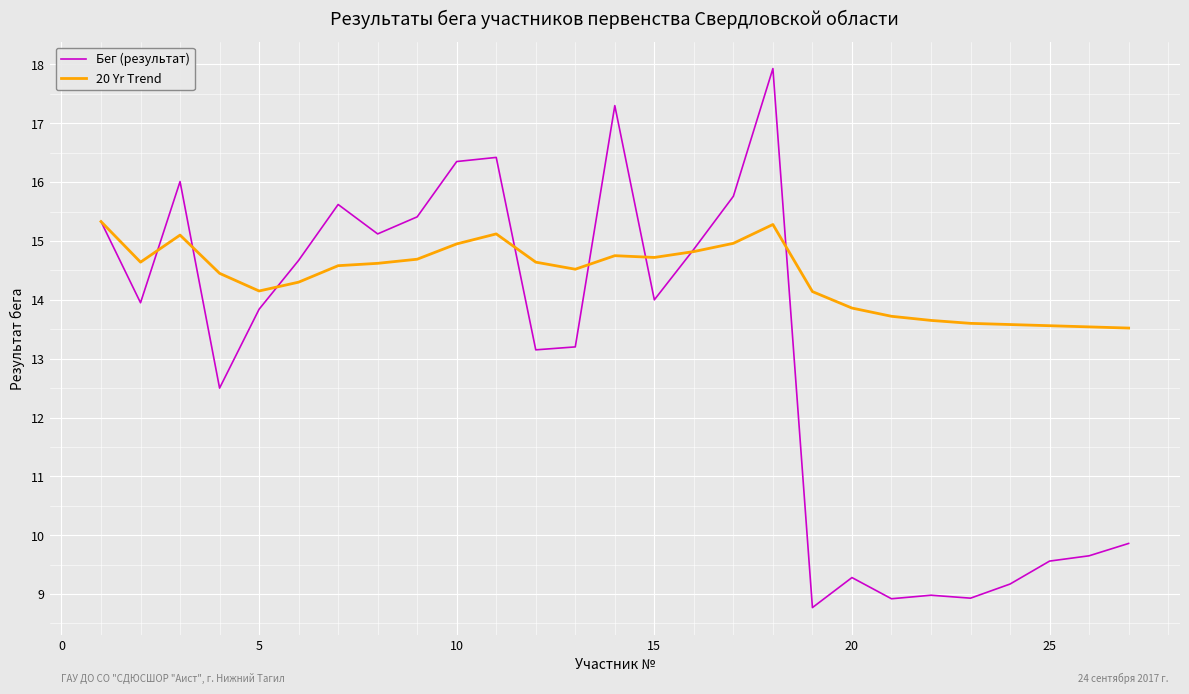

Which series has the largest total across all categories?

20 Yr Trend